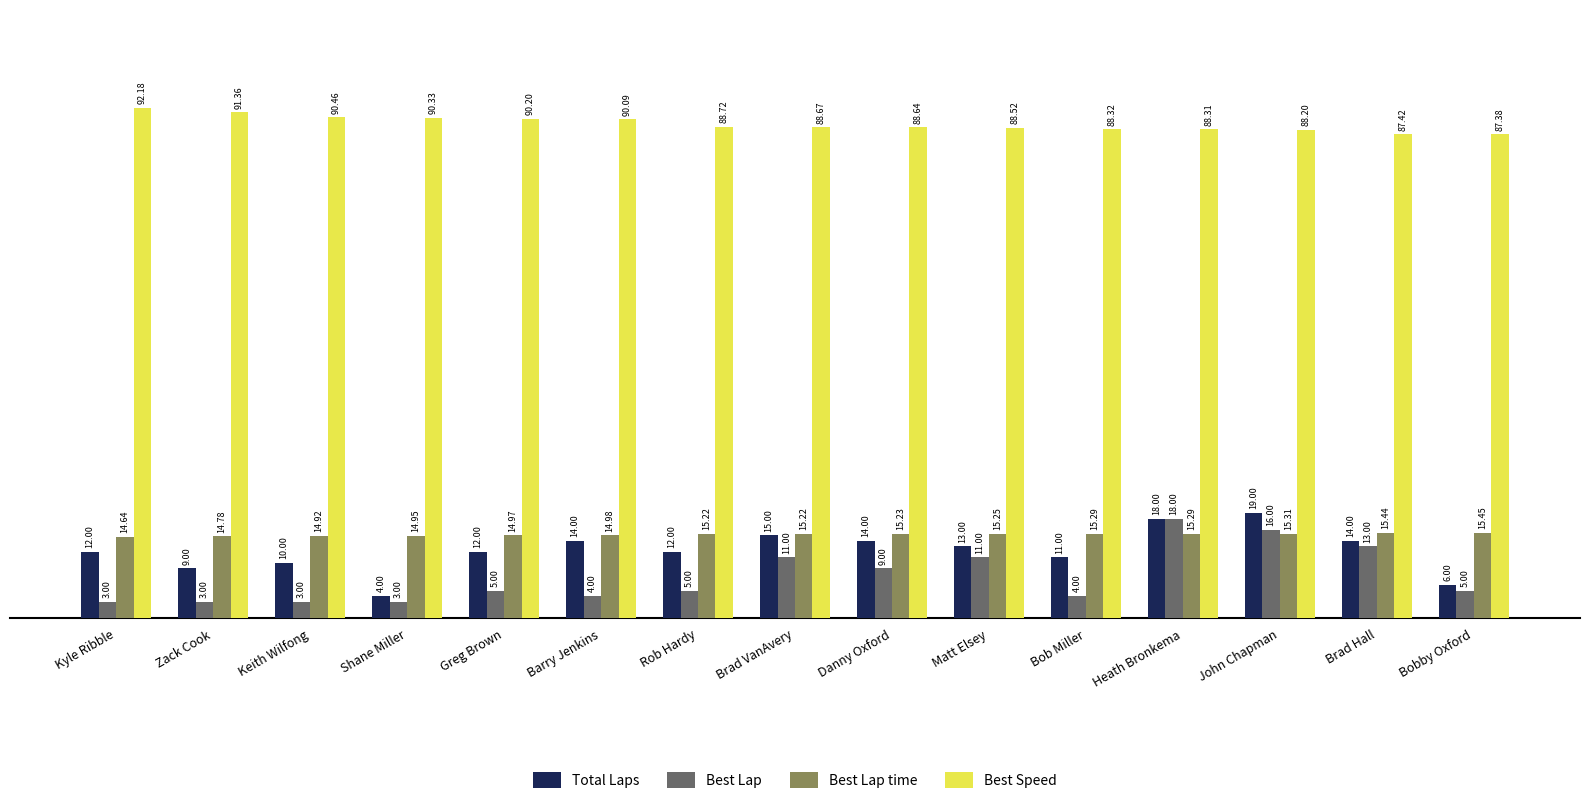

What are all the series names shown in the legend?

Total Laps, Best Lap, Best Lap time, Best Speed